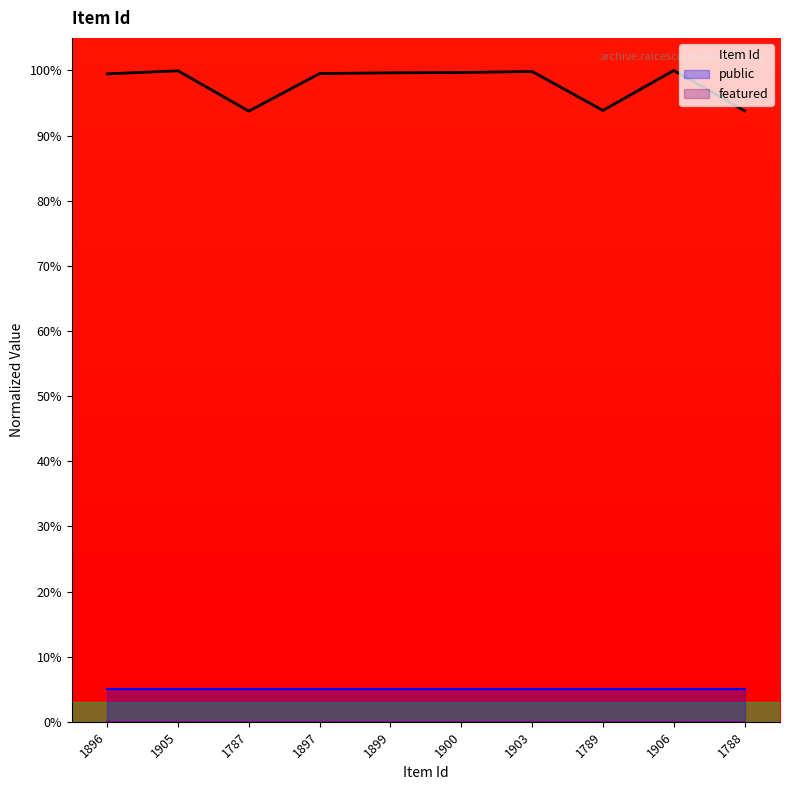

True or false: public has more than 1 points higher than both neighbors.

False